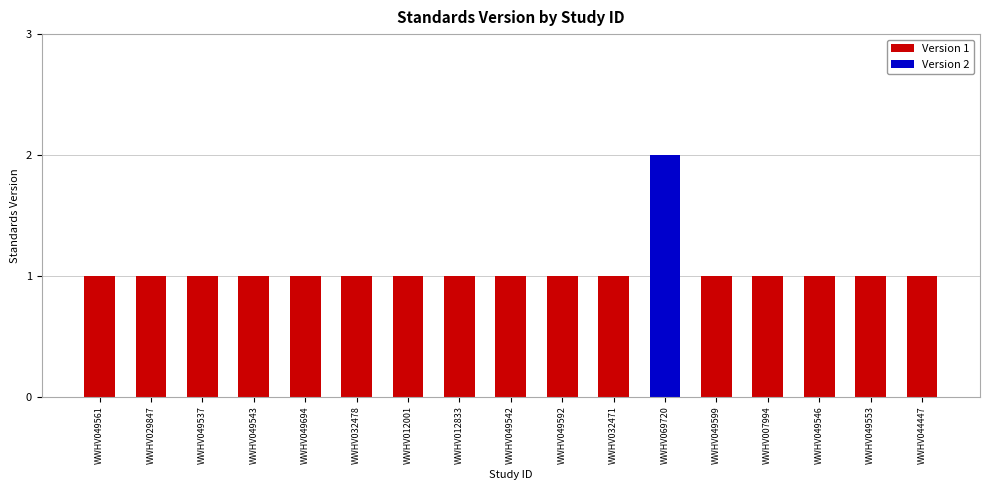

Approximately how many times larger is the value at WWHV007994 compared to WWHV044447?

1.0